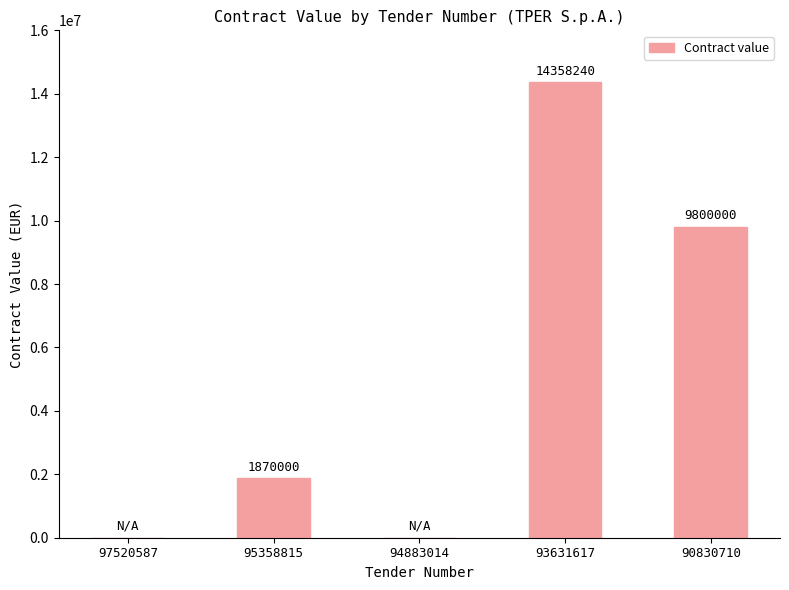

Reading right to left, what are all the values shown in this chart?

90830710=9800000	93631617=14358240	94883014=0	95358815=1870000	97520587=0